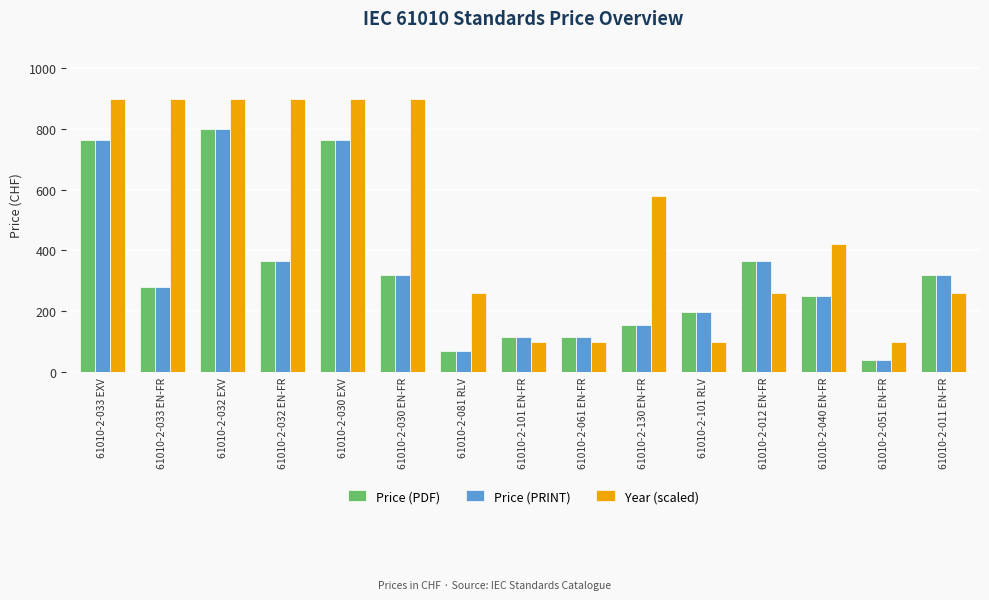

The Price (PDF) series shows 68 at 61010-2-081 RLV. True or false?

True